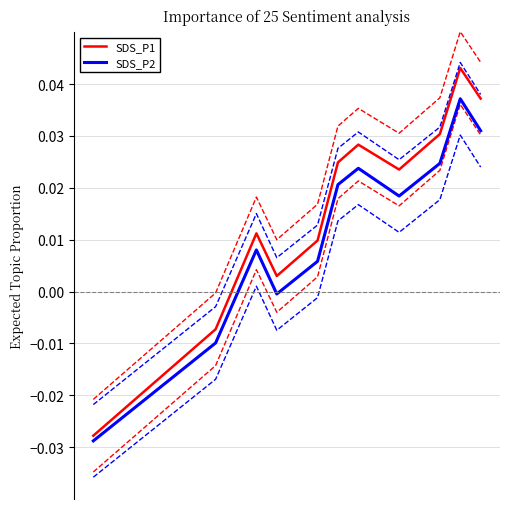

How many series are shown in this chart?

2